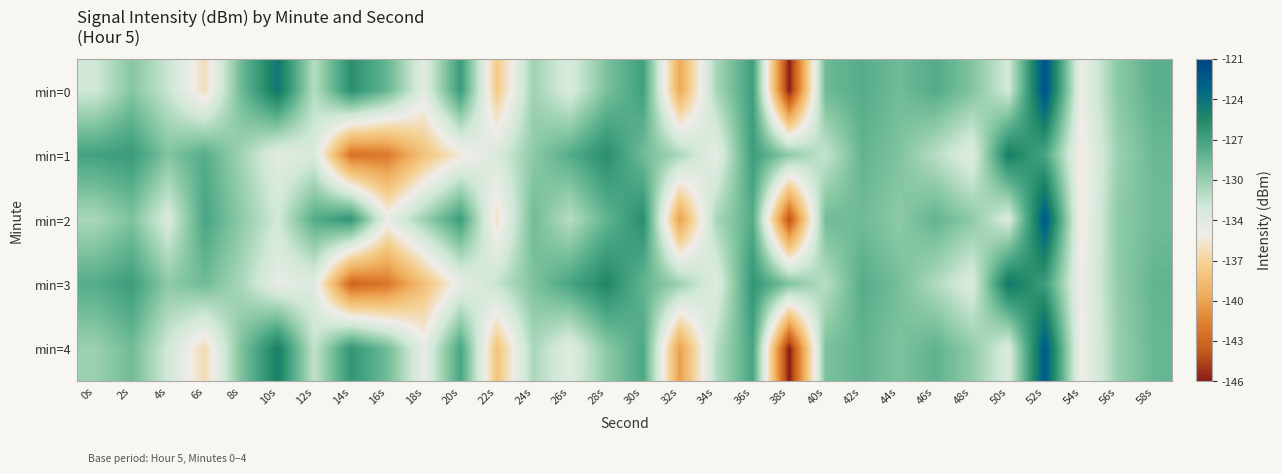

What is the spread (max minus min) of values at 48s?

3.9